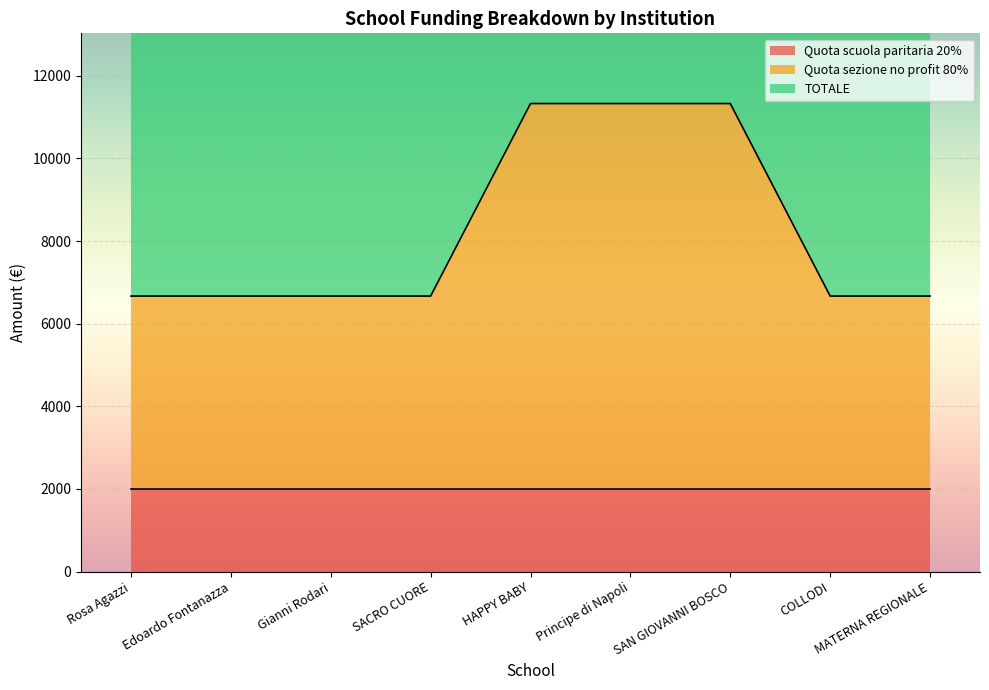

Is it true that Quota sezione no profit 80% equals 3684.1 at COLLODI?

False